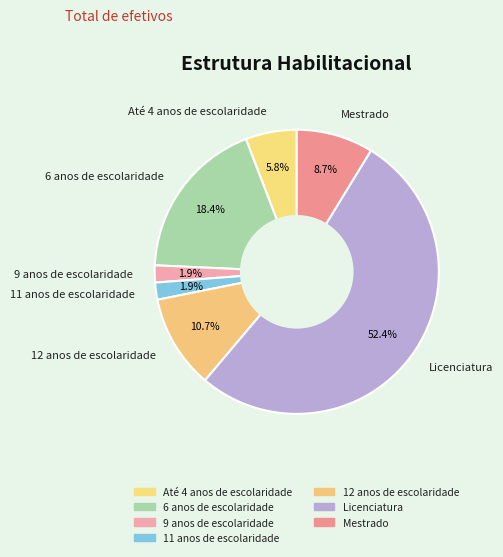

Which slice is the largest?

Licenciatura